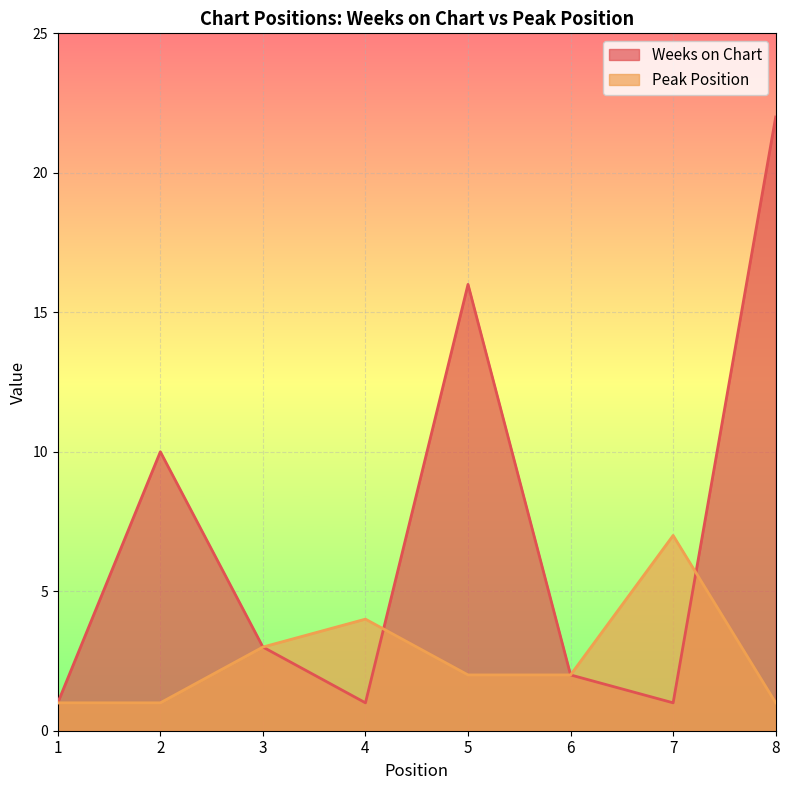

Which has a higher value, 3 or 2?

2